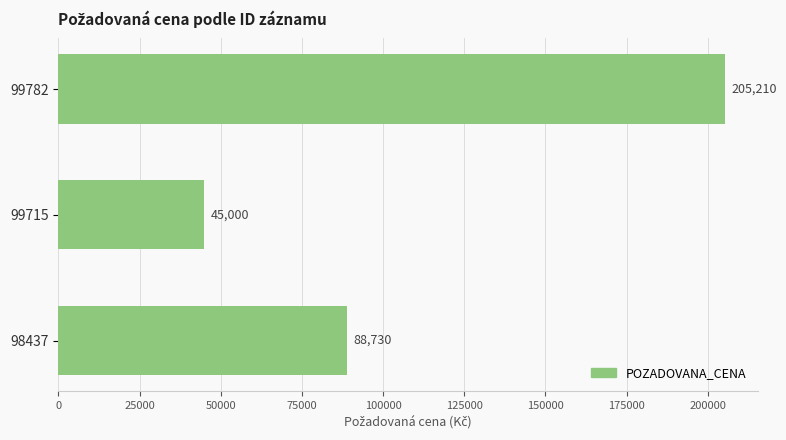

What is the change in value from 99782 to 98437?

-116480